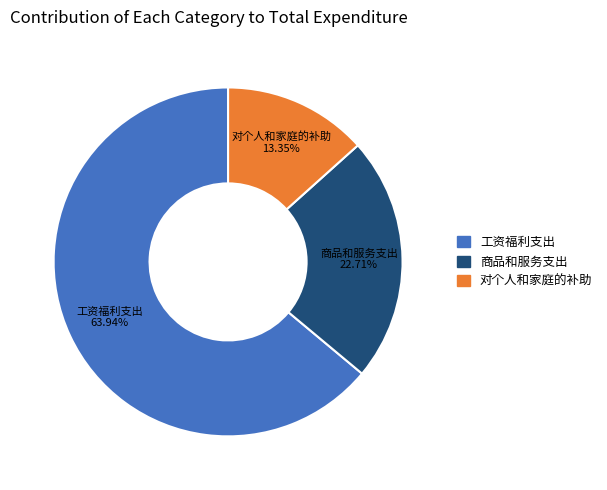

How much of the chart is everything except 商品和服务支出?

77.3%